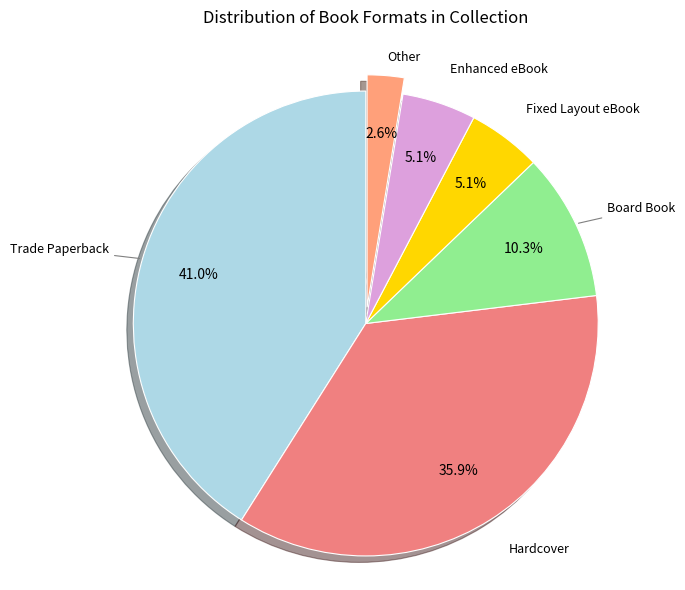

Is there a majority slice in this chart?

No